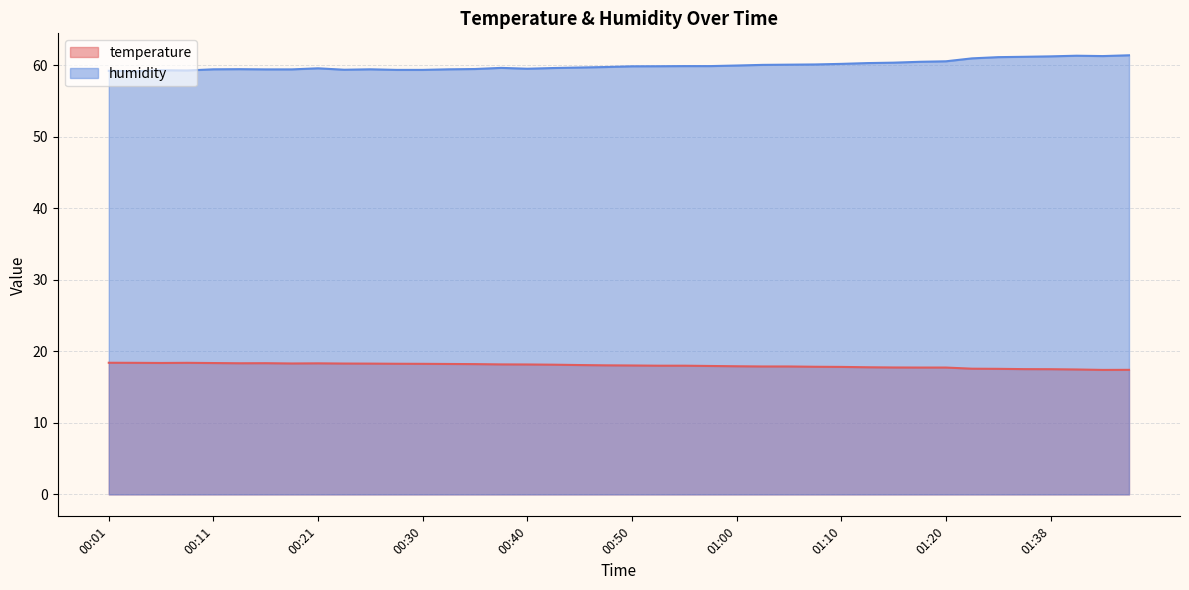

Does the chart display data point markers on the line(s)?

No